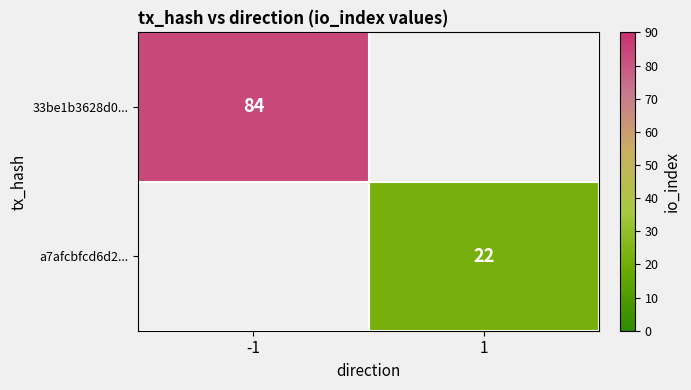

What is the total value across all series at -1?

84